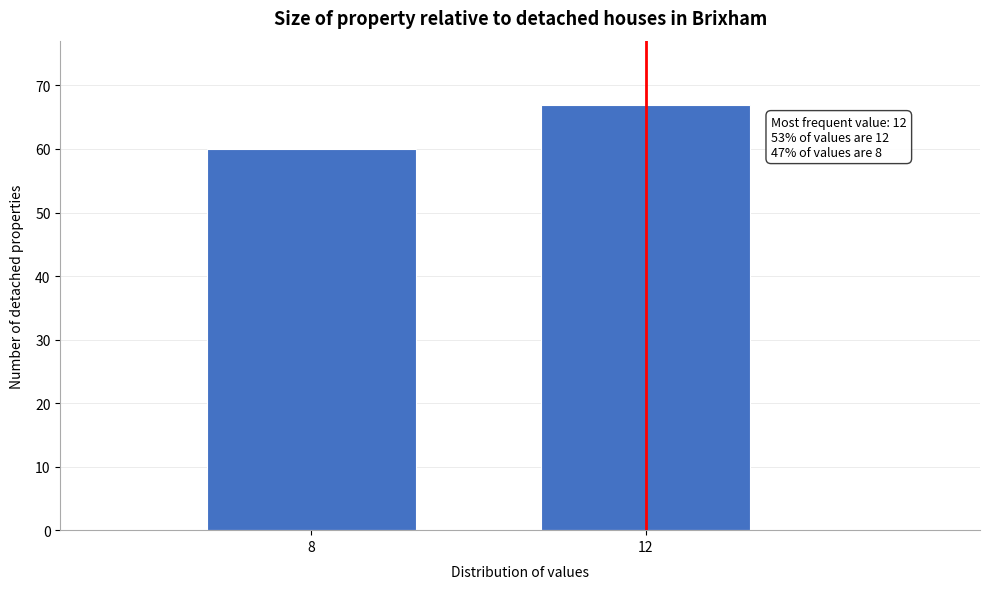

Reading left to right, list all the values displayed in this chart.

60	67